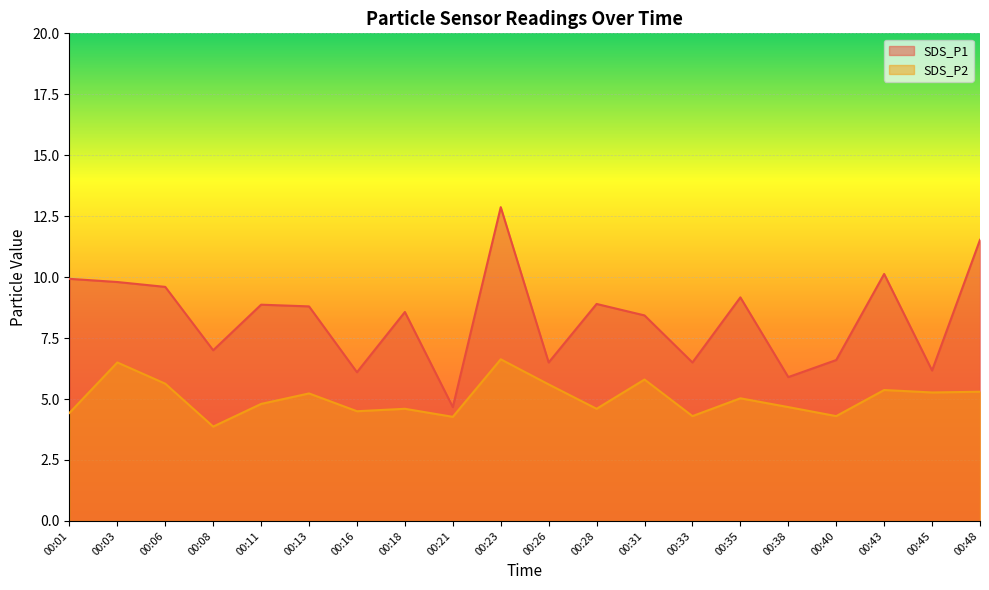

What is the difference between the maximum and minimum values in the SDS_P1 series?

8.2